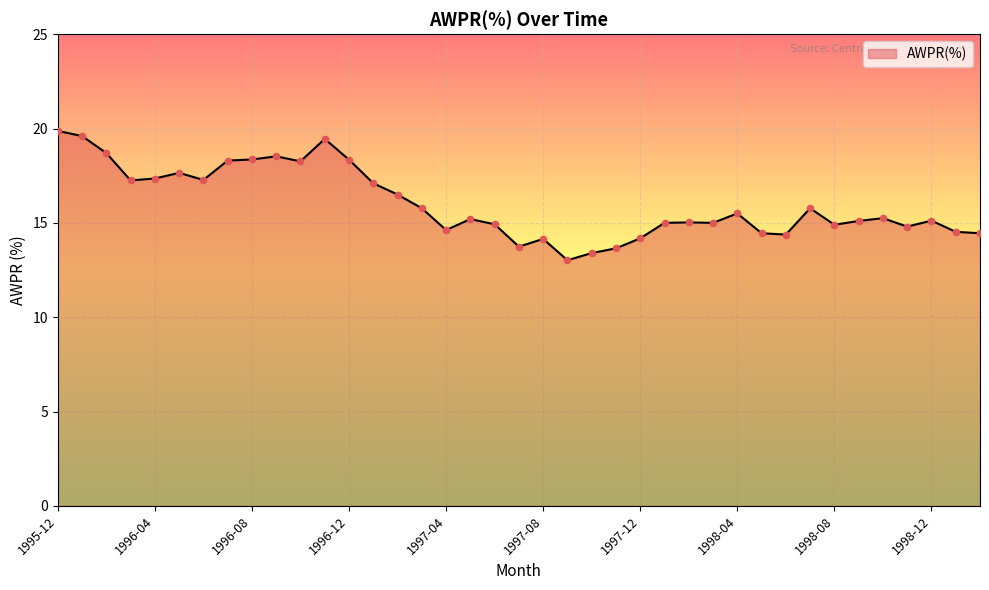

What is the maximum value shown in the chart?

19.9